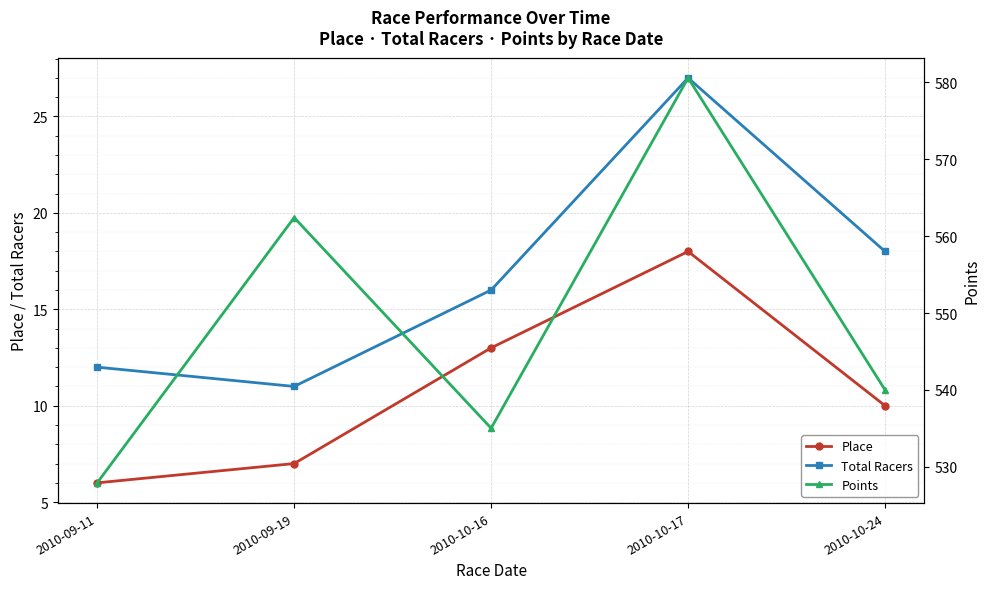

What is the difference between the second highest and minimum values in the Total Racers series?

7